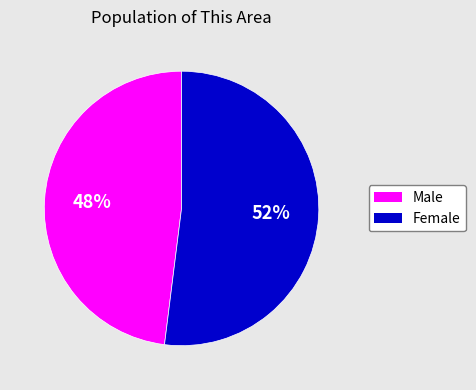

Combined, do Female and Male account for over 50%?

Yes